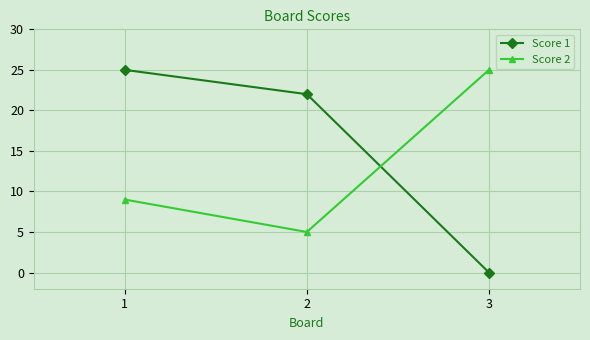

At which category is the sum across all series the highest?

1